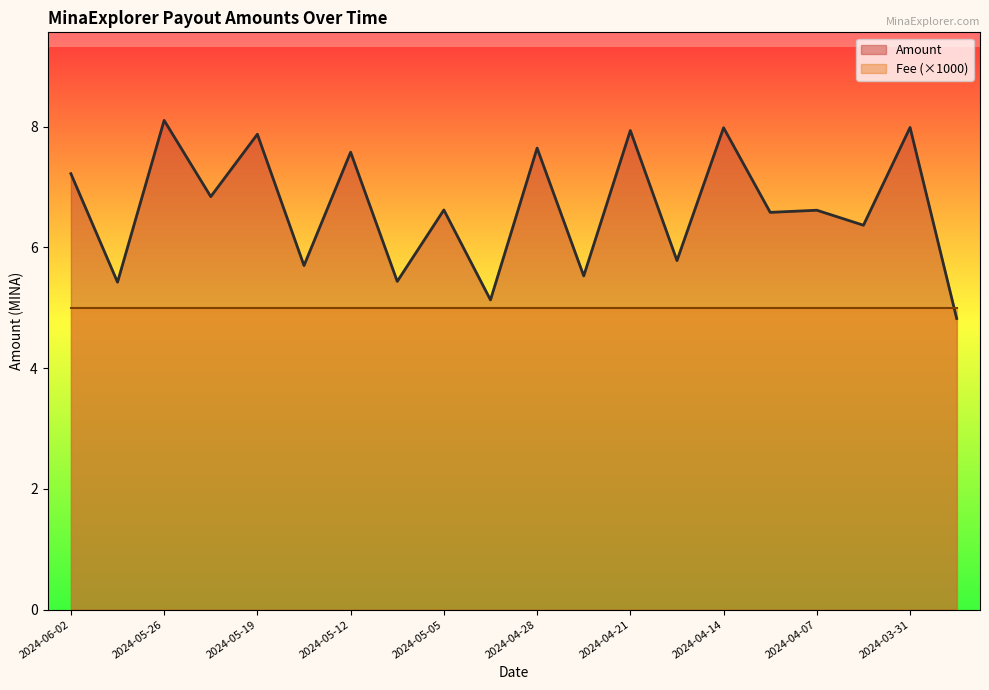

What value does the data have at 2024-03-27?

4.8